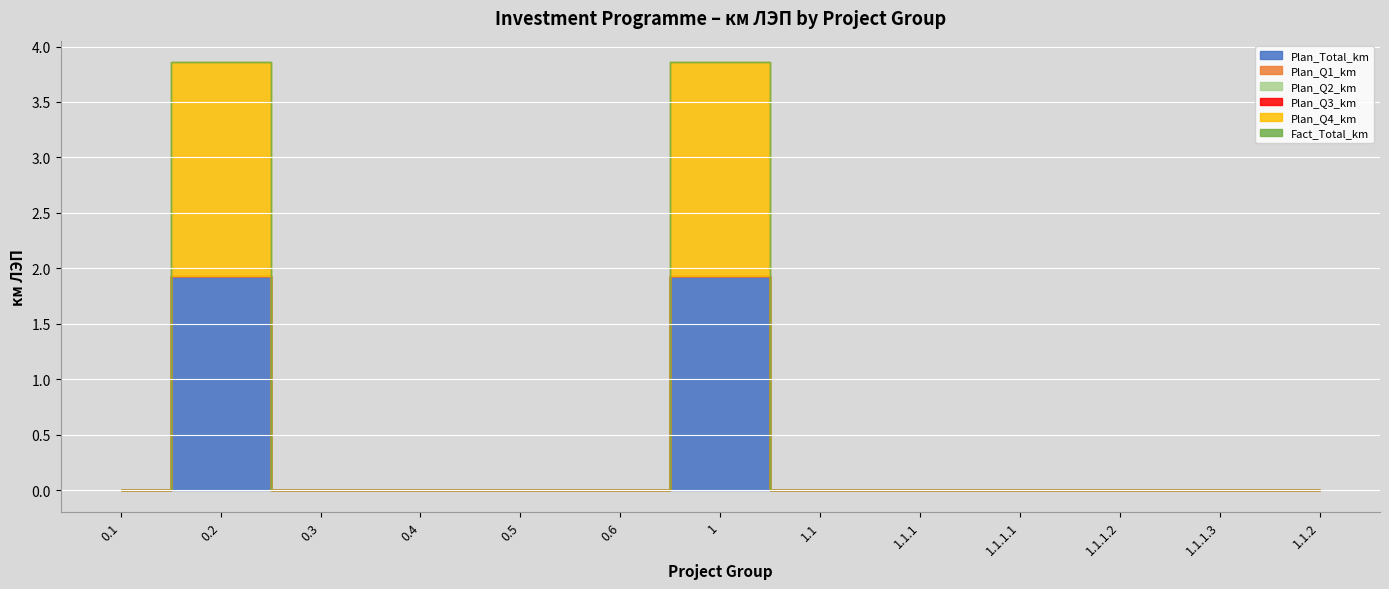

True or false: Plan_Total_km and Plan_Q4_km cross at least once.

False